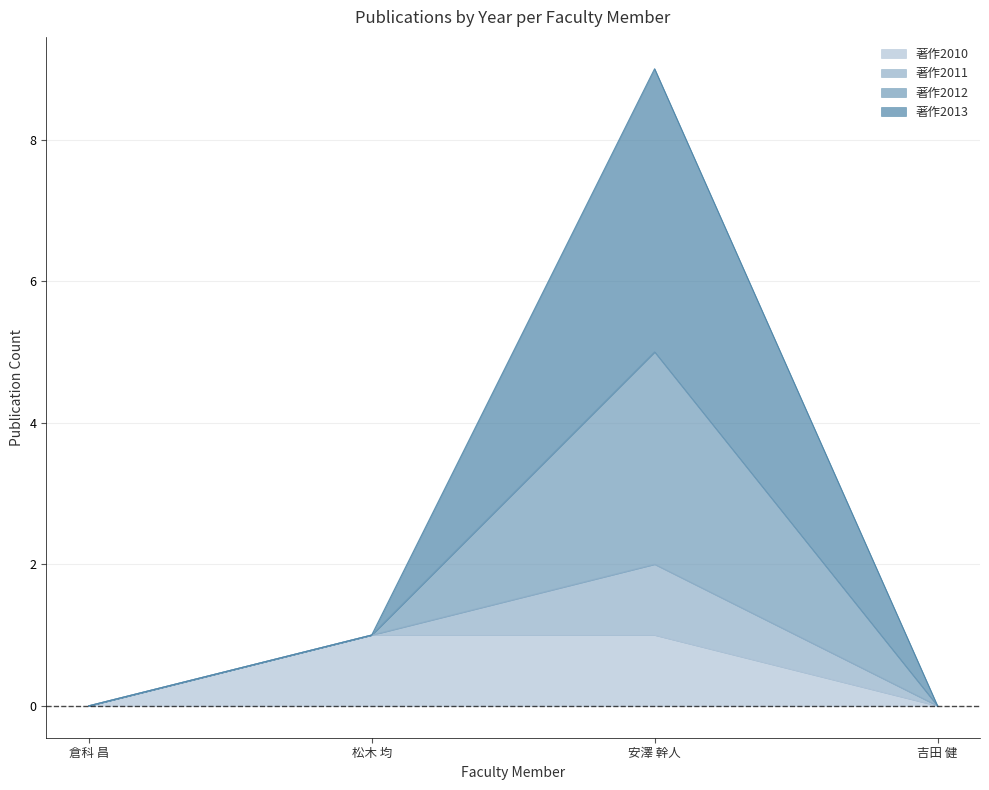

Does the chart have visible grid lines?

Yes